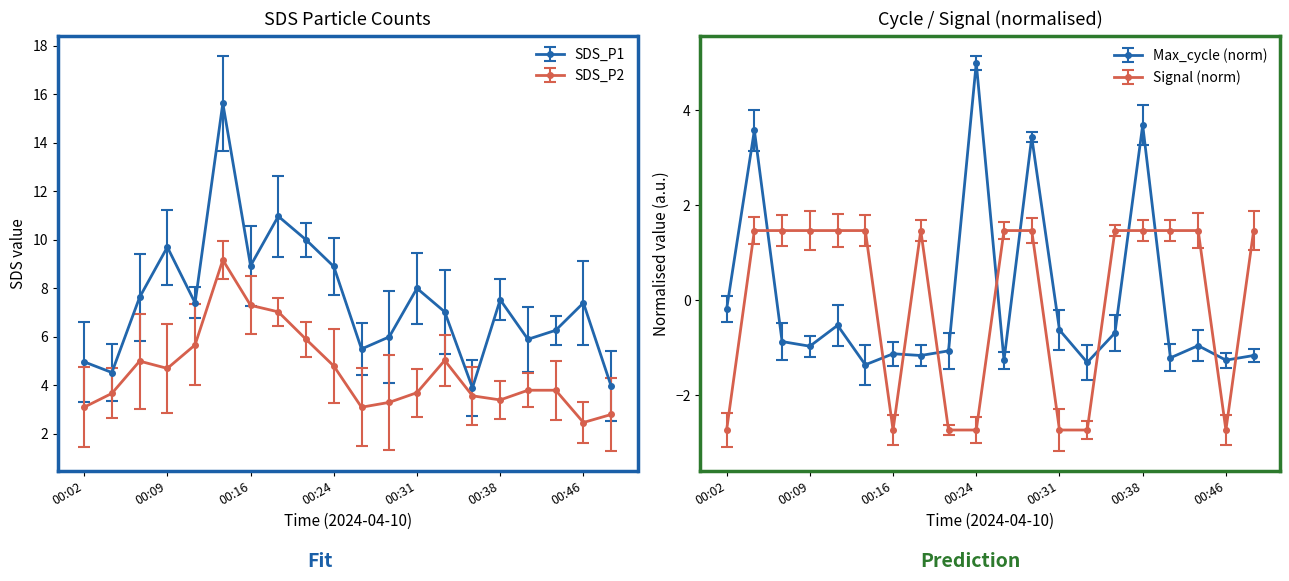

How many series are shown in this chart?

4